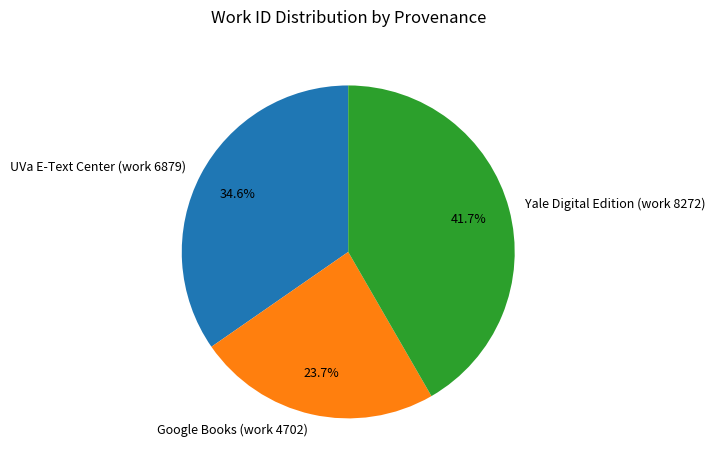

To the nearest percent, what portion does Google Books (work 4702) represent?

24%